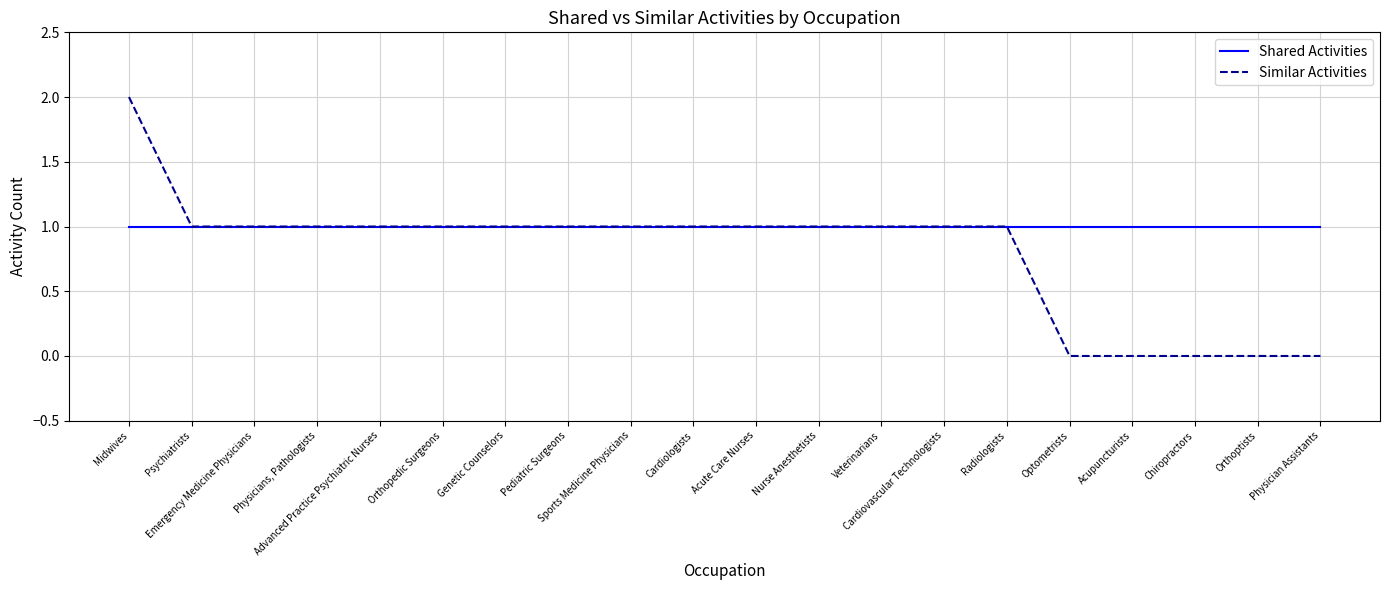

Does the chart display data point markers on the line(s)?

No